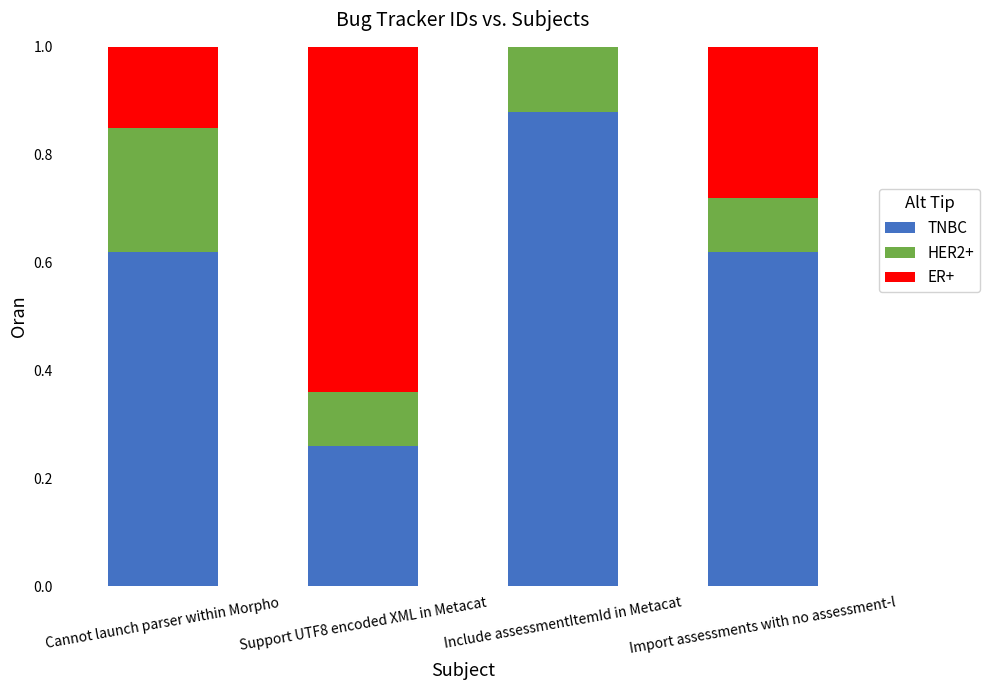

At which label is TNBC closest to 0?

Support UTF8 encoded XML in Metacat